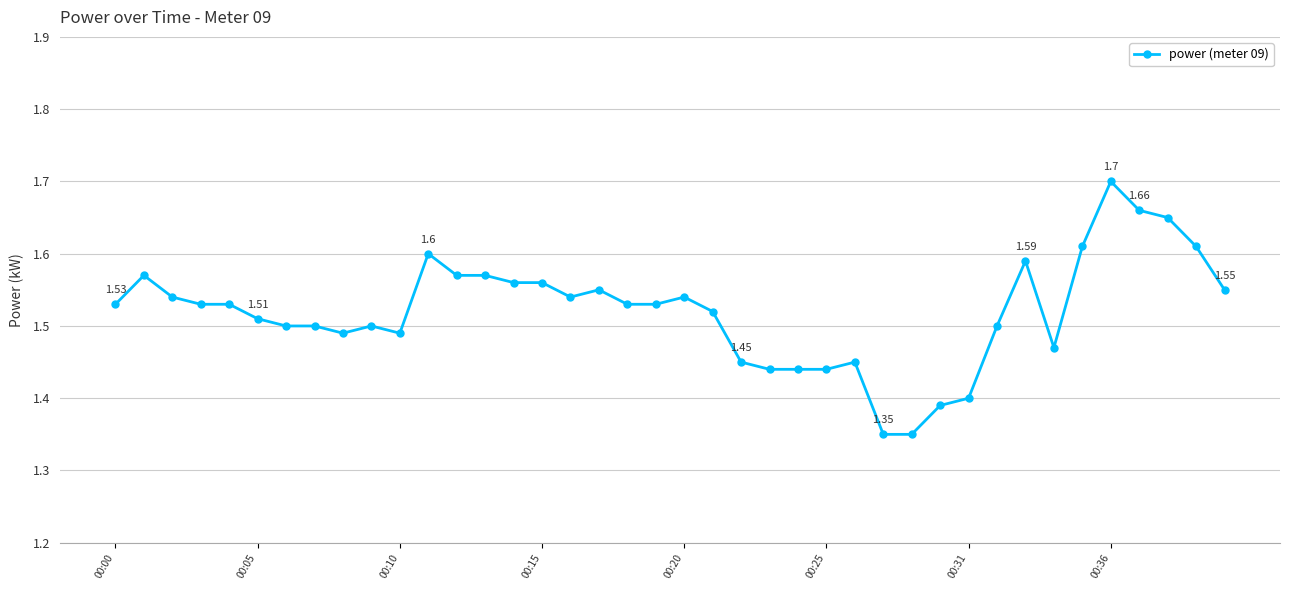

True or false: there are more than 1 points higher than both neighbors.

True